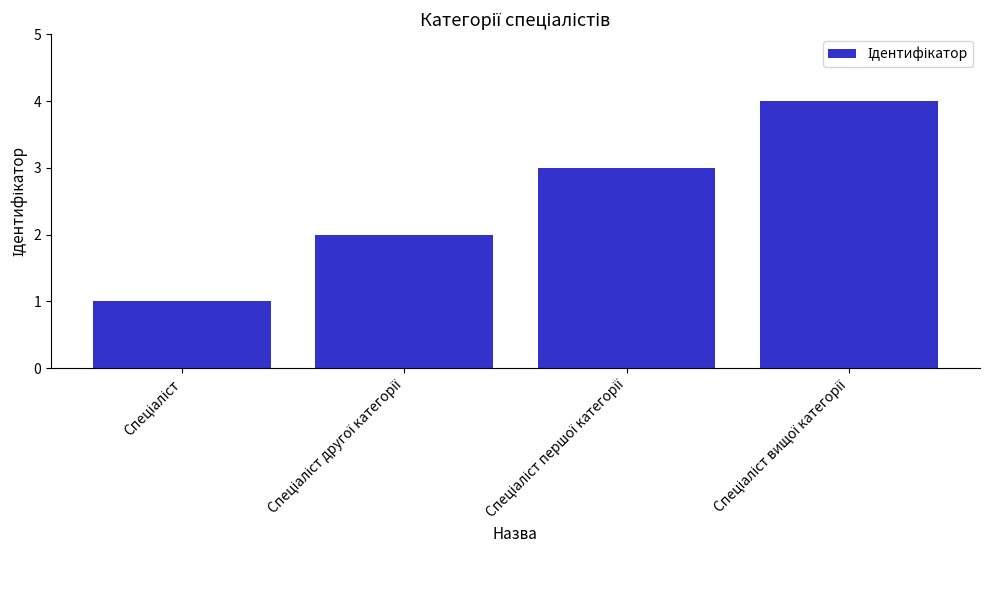

What is the maximum value shown in the chart?

4